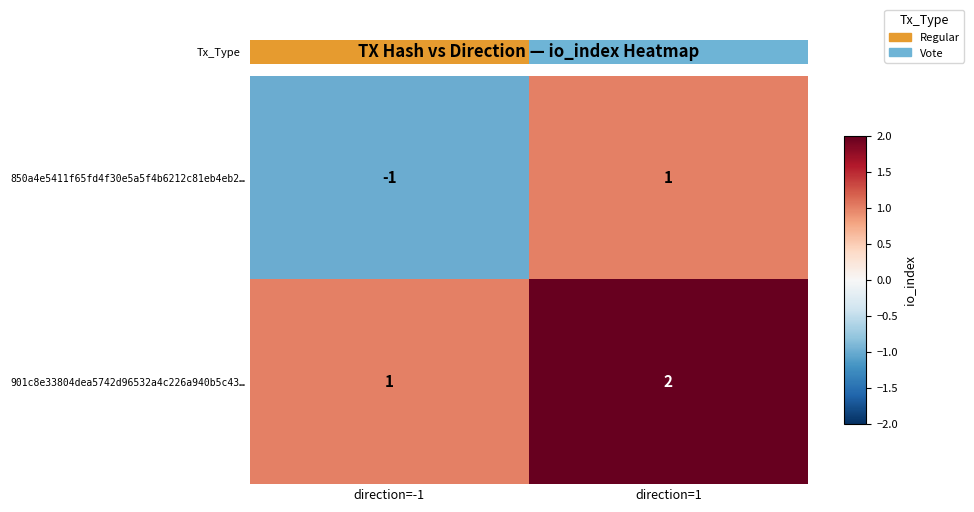

What is the greatest value displayed?

2